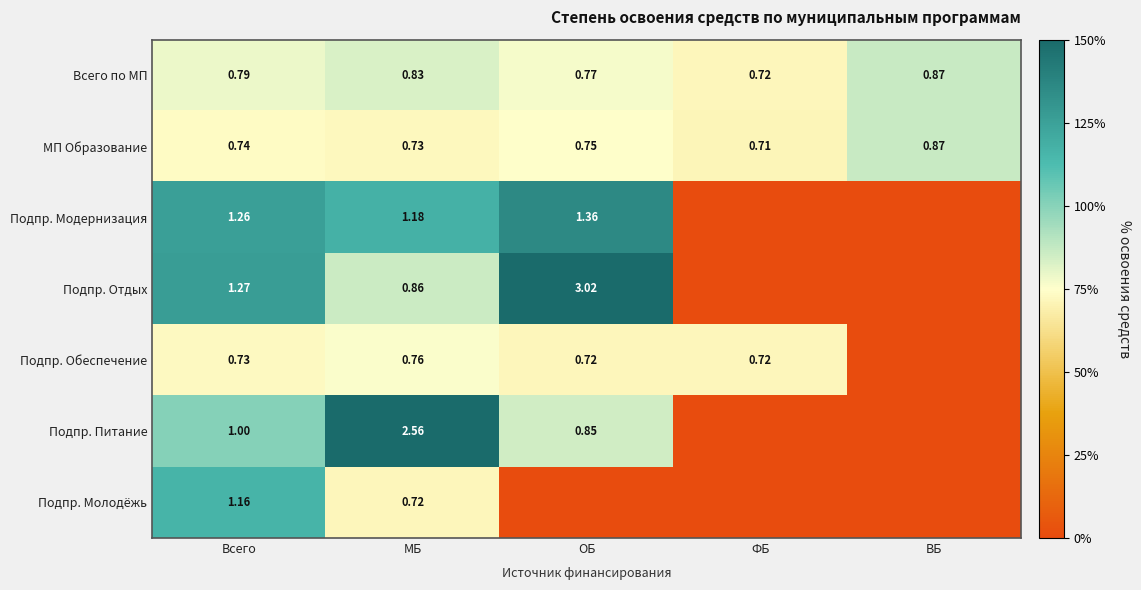

At Всего, list the series in order from largest to smallest.

Подпр. Отдых, Подпр. Модернизация, Подпр. Молодёжь, Подпр. Питание, Всего по МП, МП Образование, Подпр. Обеспечение